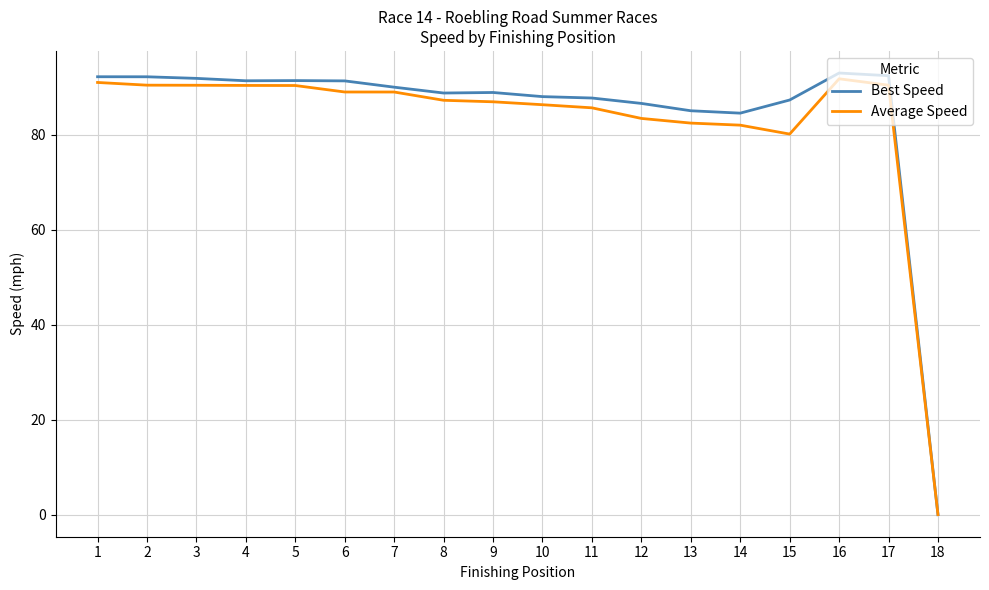

What is the difference between the second highest and minimum values in the Best Speed series?

92.4